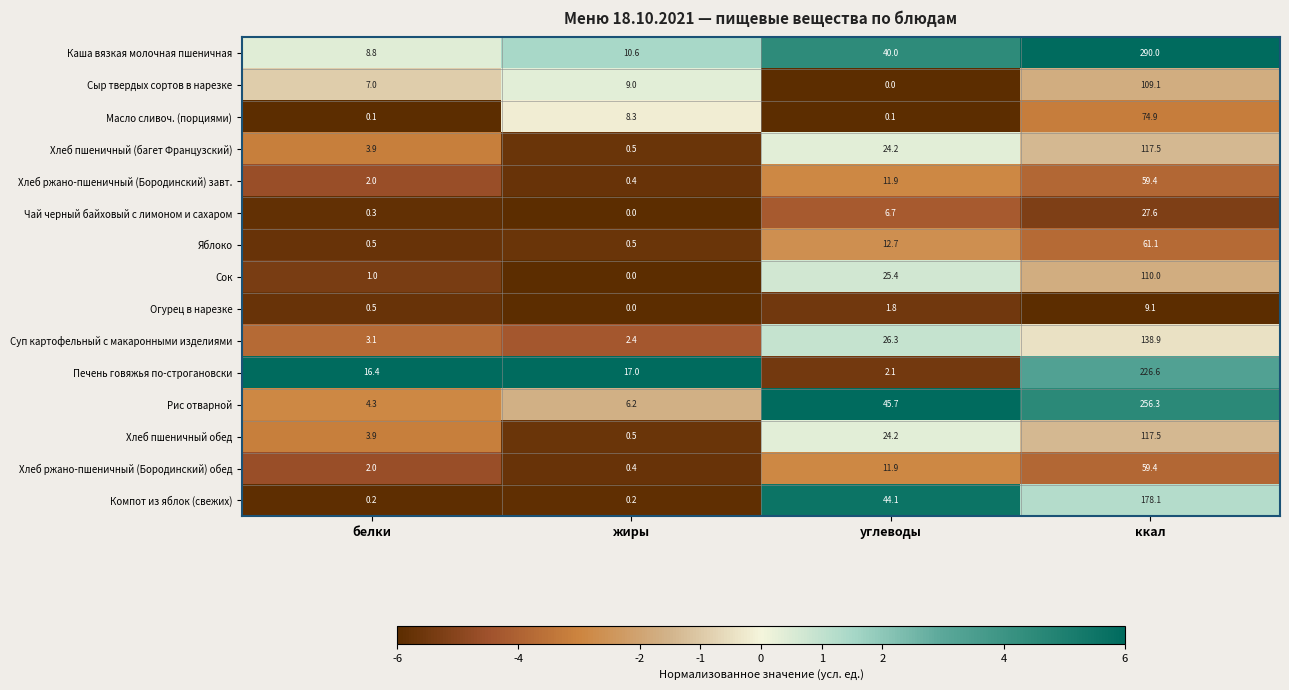

At which label is Хлеб пшеничный обед closest to 59?

углеводы